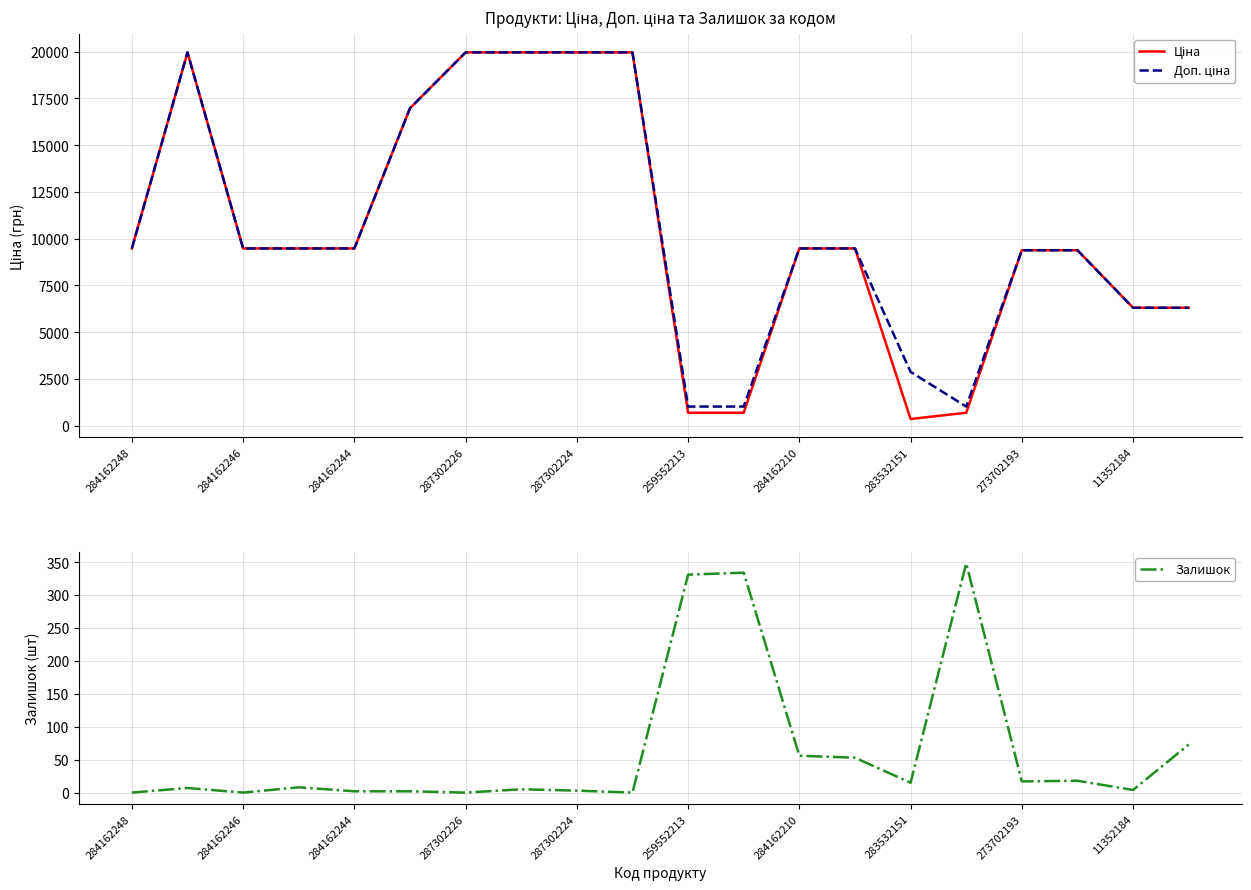

Which category has the lowest value in the Залишок series?

284162248